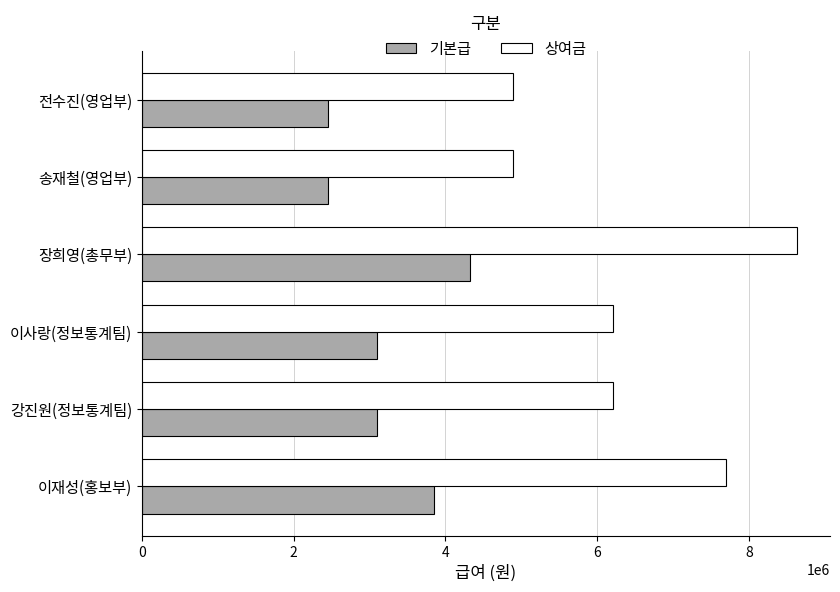

What is the difference between the 상여금 values at 이재성(홍보부) and 전수진(영업부)?

2804000